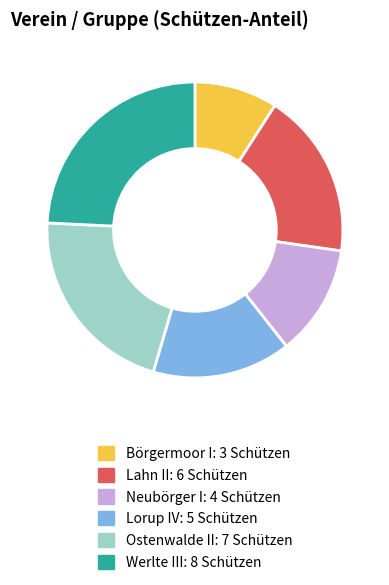

Is the sum of Neubörger I and Lorup IV greater than half?

No